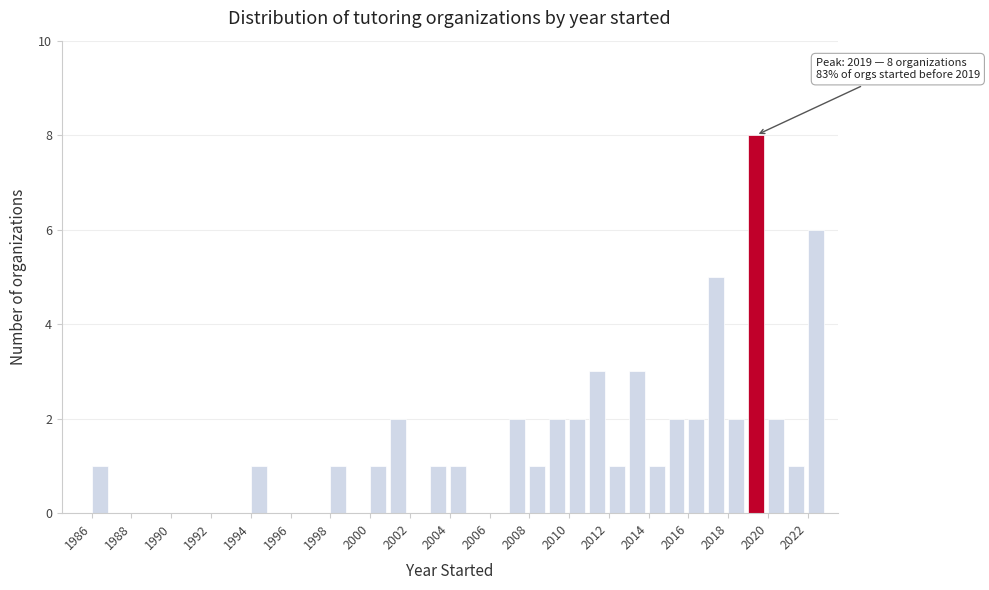

Over which range of the x-axis is the bar tallest?

2019 to 2020